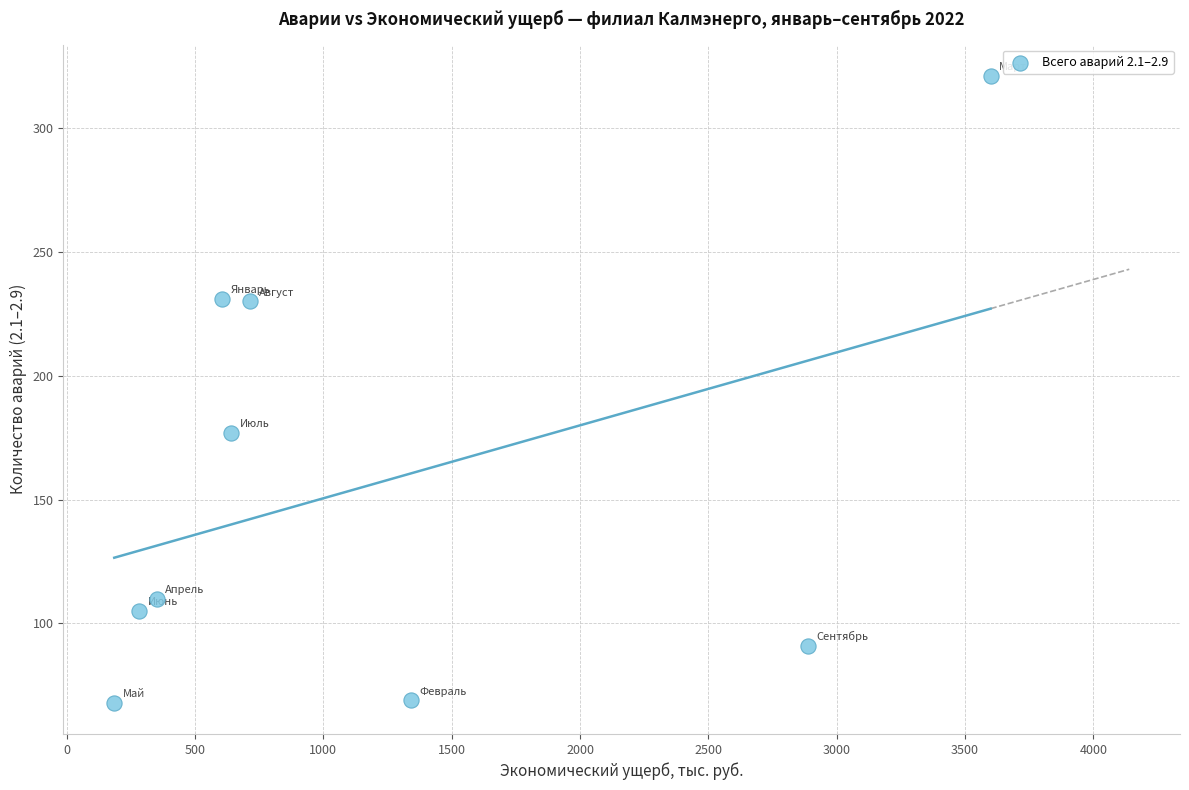

What is the range of Y values (max minus min)?

253